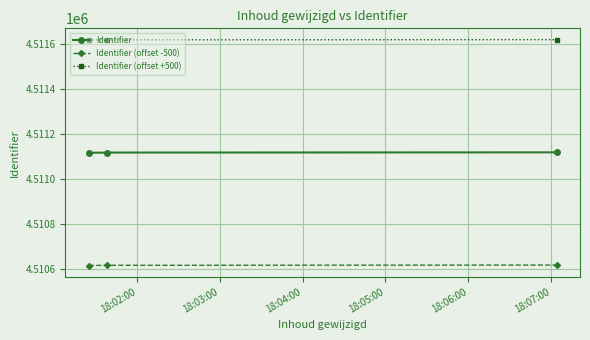

What is the sum of all Identifier (offset +500) values?

13534851